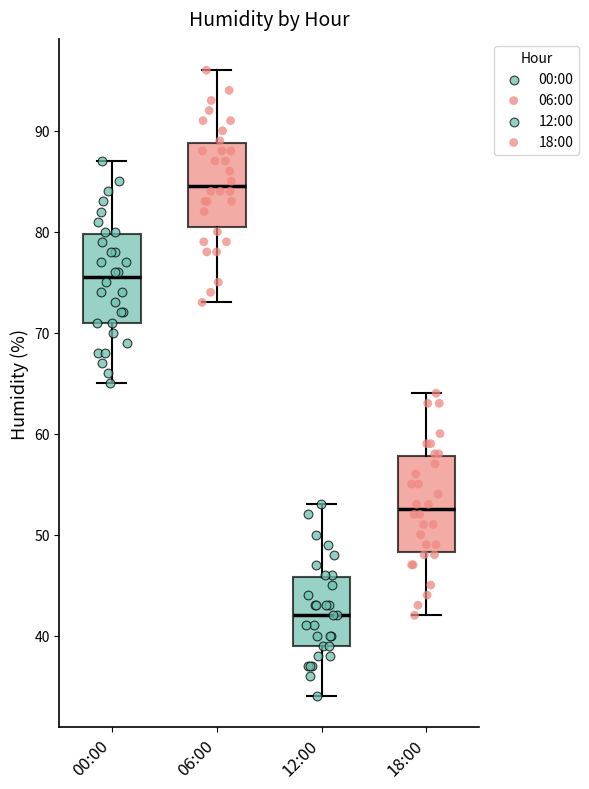

Reading left to right, transcribe this box plot: for each box, give where its median line is, the range the box spans, and where its two whiskers end, as read against the y-axis. The values are not printed on the chart, so give them approximately, as read against the axis.

00:00: median 76, box 71 to 80, whiskers 65 to 87
06:00: median 85, box 81 to 89, whiskers 73 to 96
12:00: median 42, box 39 to 46, whiskers 34 to 53
18:00: median 53, box 48 to 58, whiskers 42 to 64